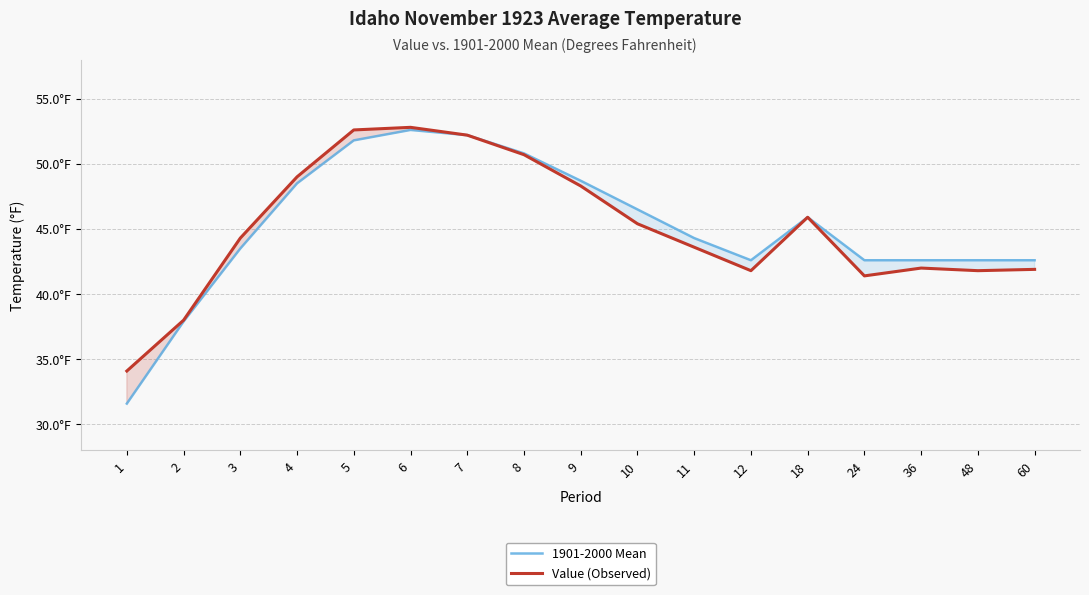

True or false: 1901-2000 Mean and Value (Observed) intersect in this chart.

False